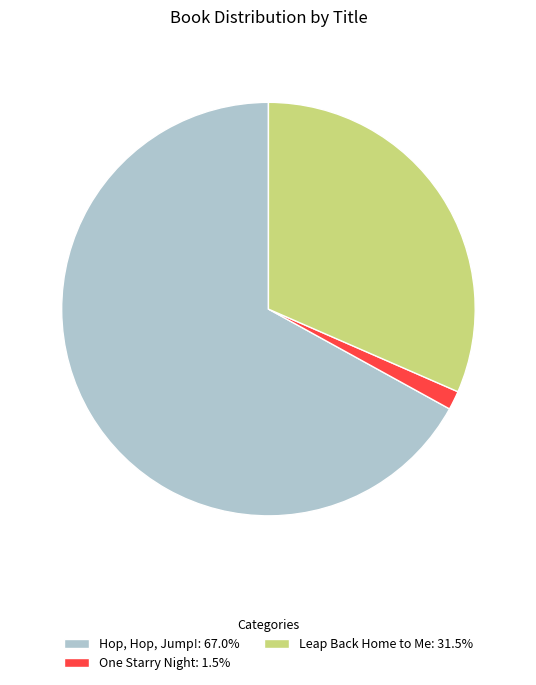

Is the sum of Leap Back Home to Me: 31.5% and One Starry Night: 1.5% greater than half?

No